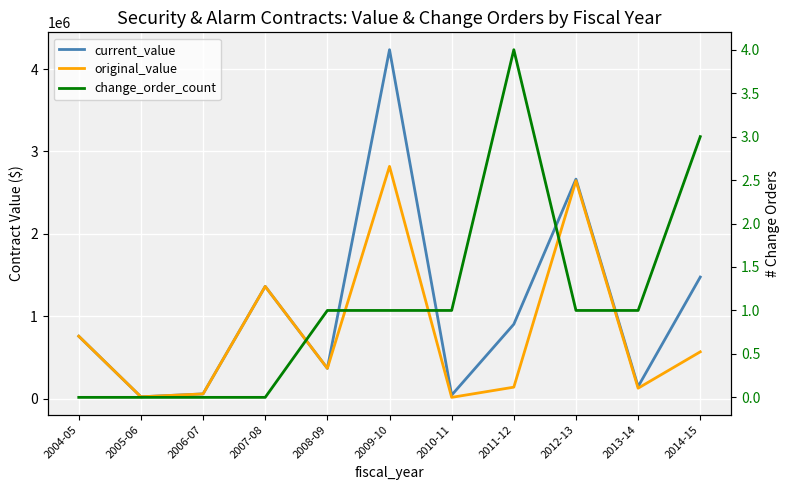

The value of original_value at 2004-05 is 756430.0. True or false?

True